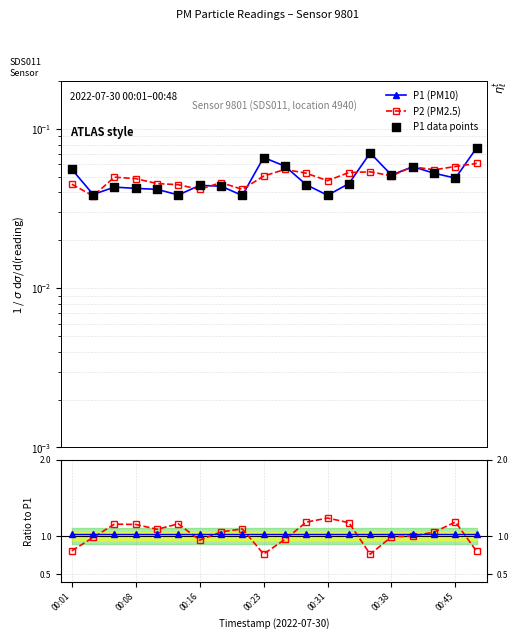

Is the value of P1 data points at 15 greater than the value of P1 (PM10) at 19?

No